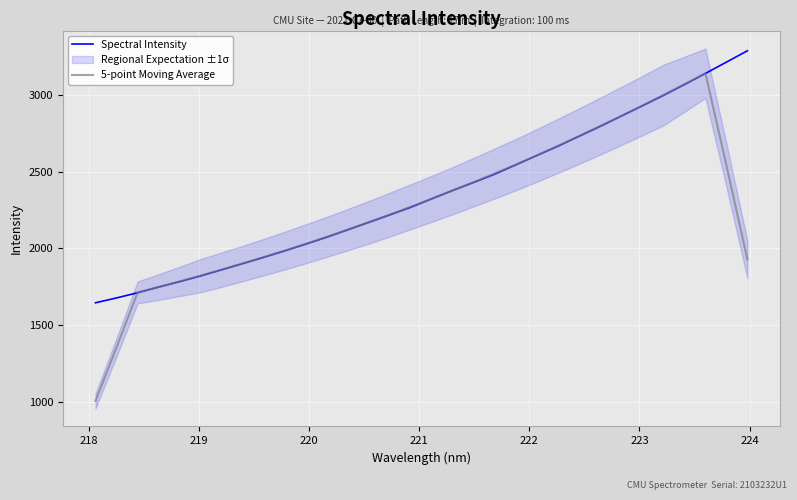

Rank the series by their average value, from lowest to highest.

5-point Moving Average, Spectral Intensity